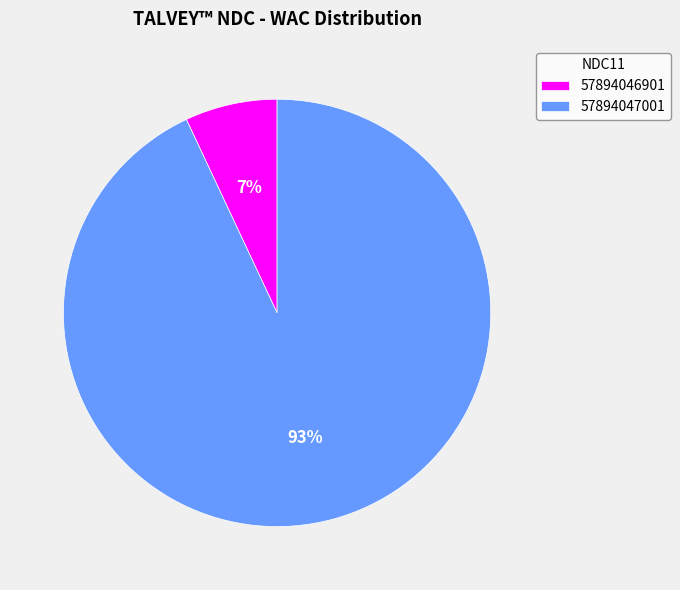

Which category has the biggest portion of the pie?

57894047001